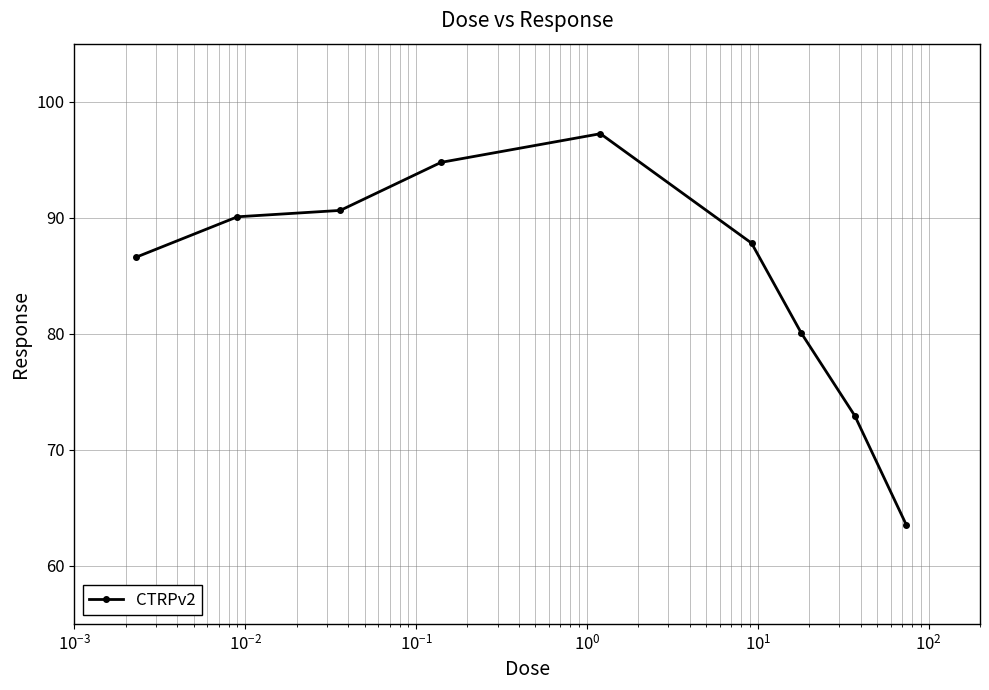

True or false: the data has more than 2 interior local peaks.

False